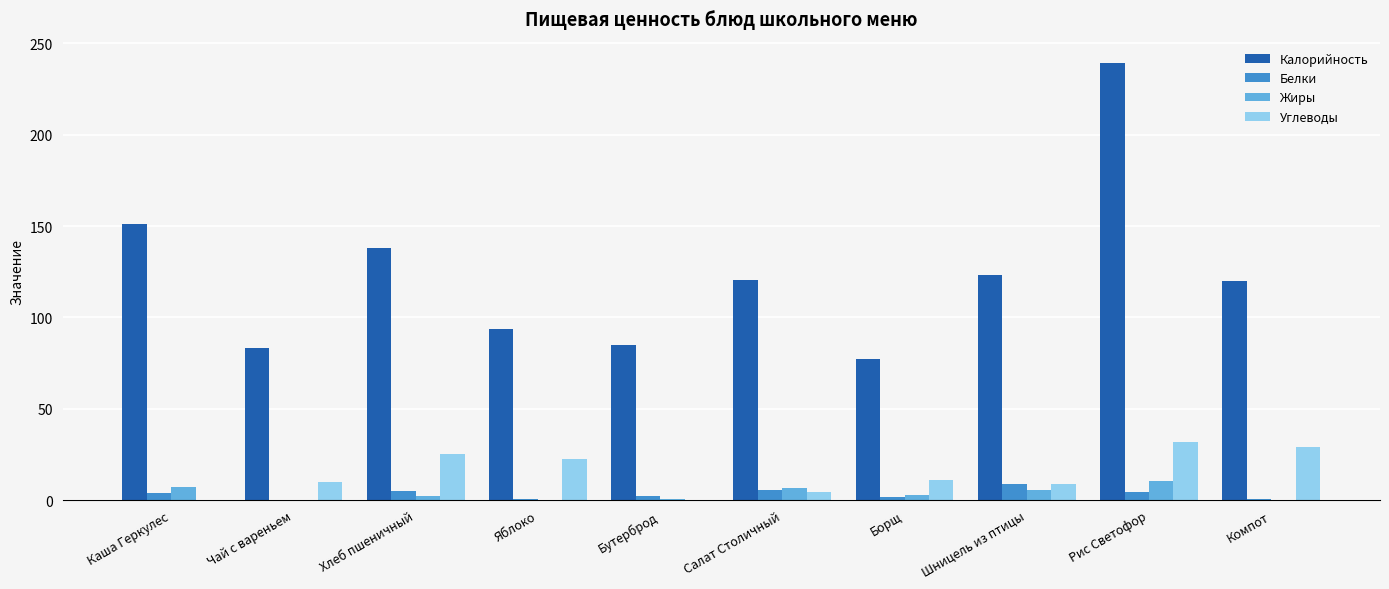

How many distinct data groups are displayed?

4